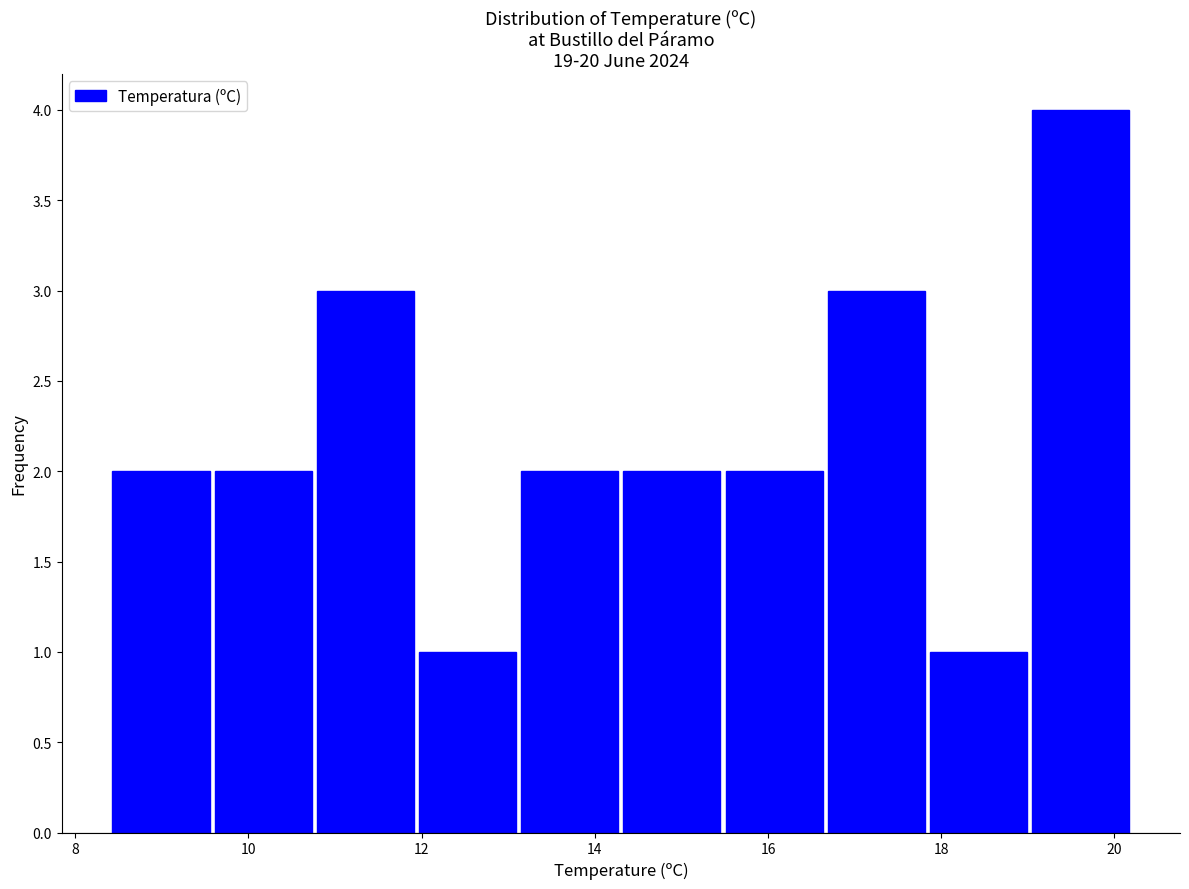

Over which range of the x-axis is the bar tallest?

19.02 to 20.20